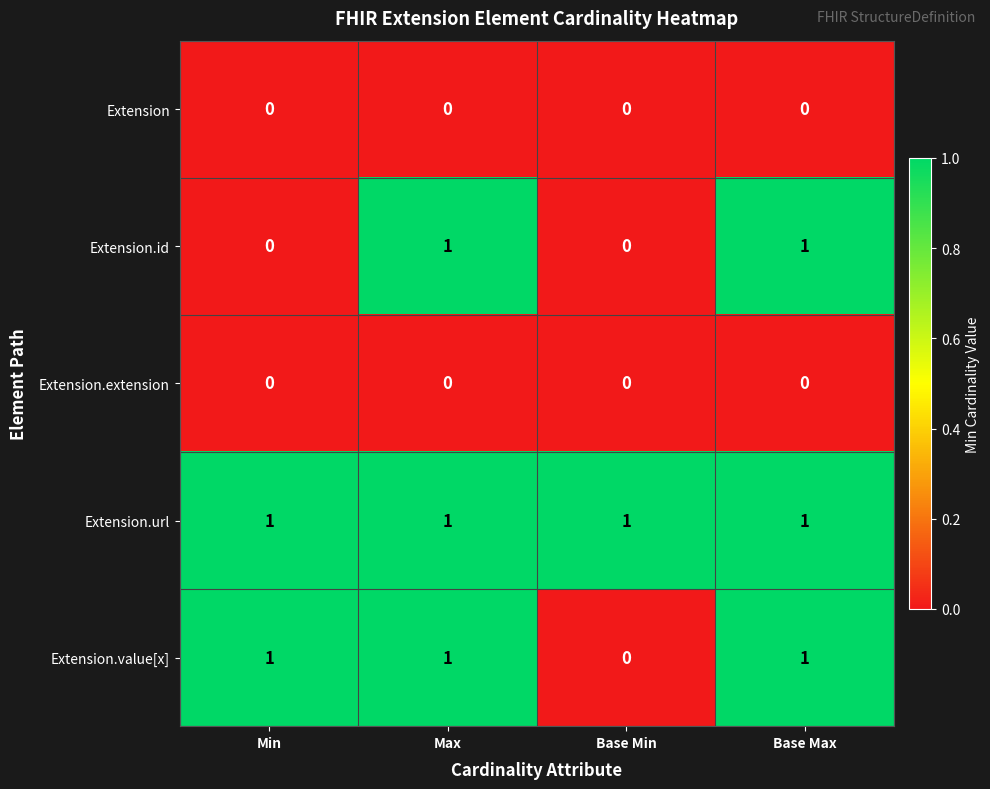

How many Extension.value[x] values are between 1 and 2?

3